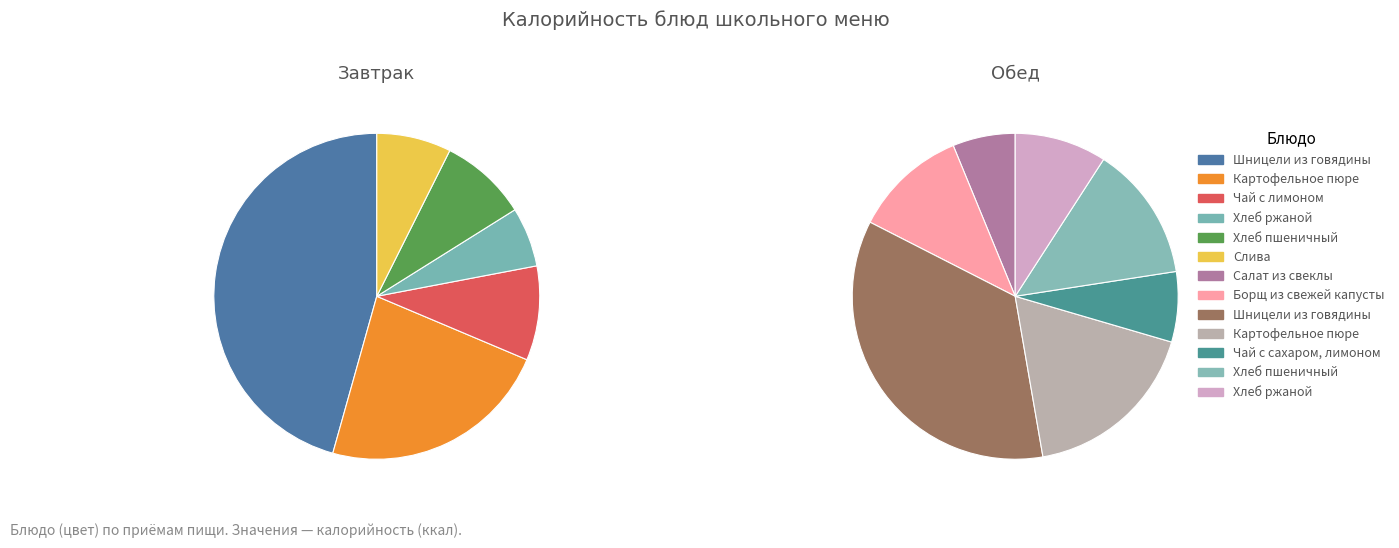

How many slices are in this pie chart?

13